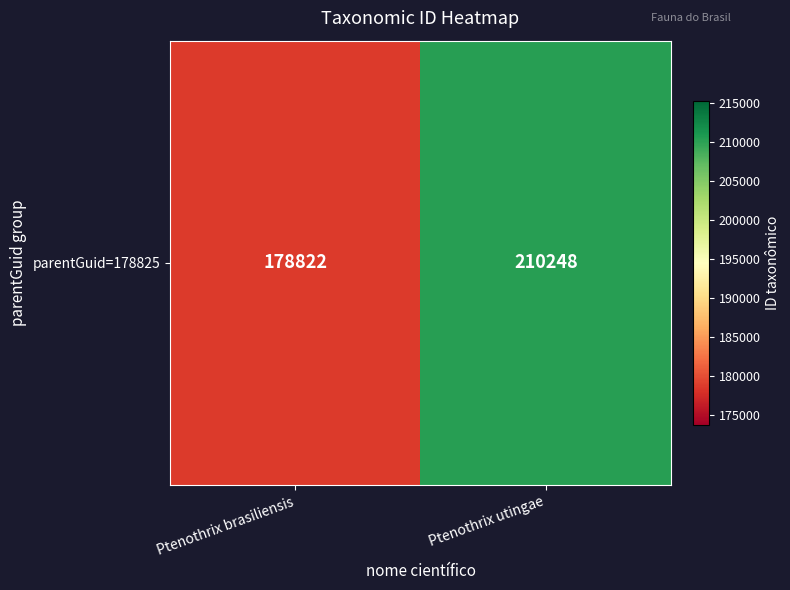

What is the greatest value displayed?

210248